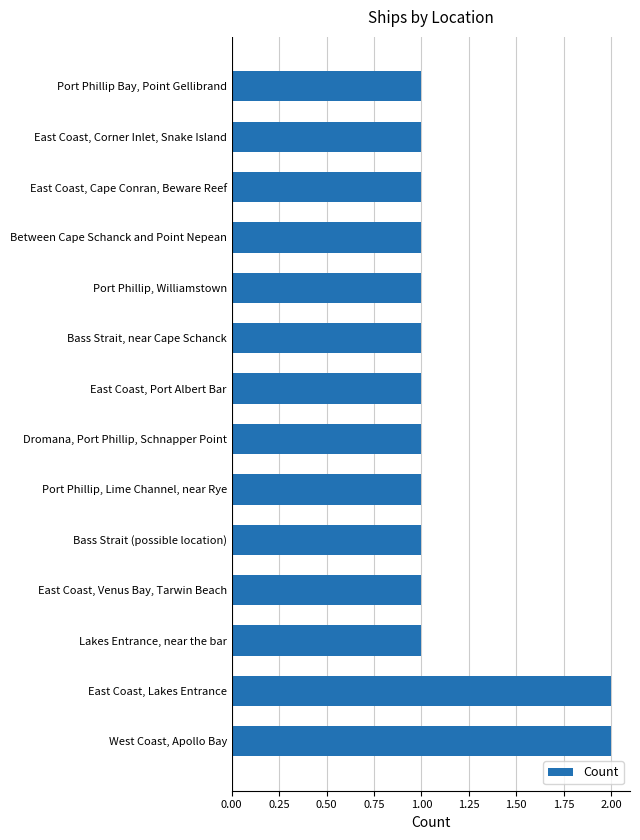

What is the sum of all values?

16